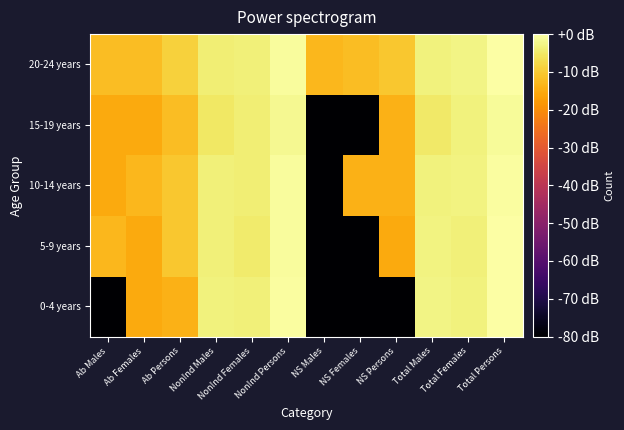

At which category is the sum across all series the highest?

Total Persons